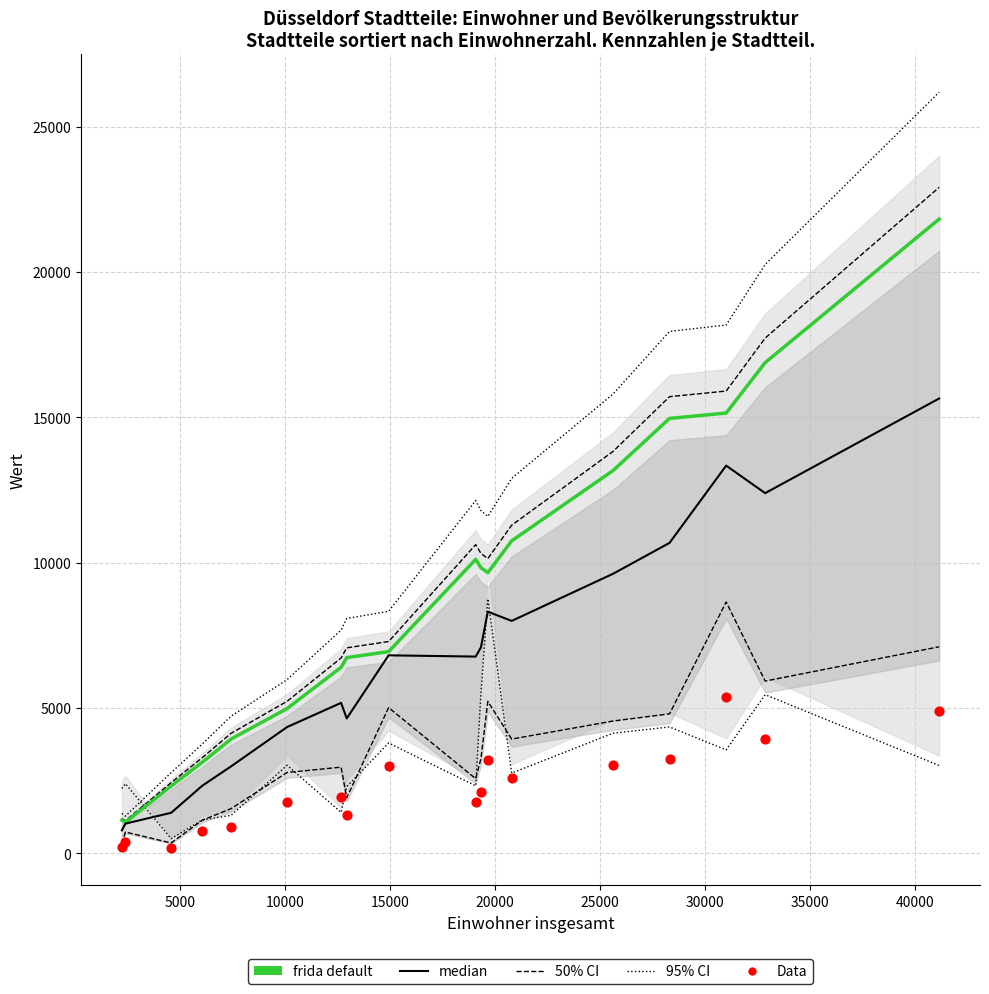

At which category is the sum across all series the highest?

036 Bilk